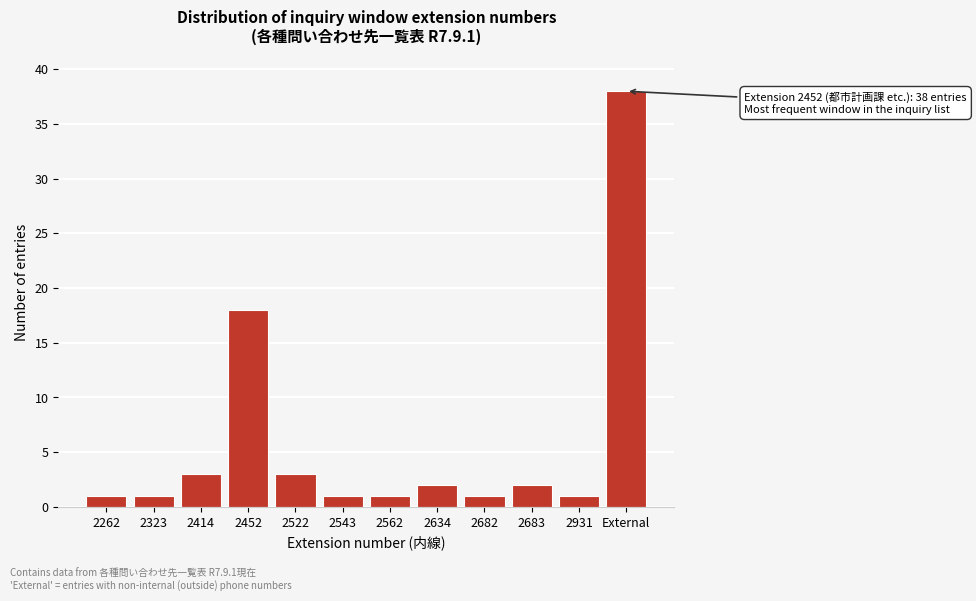

Reading right to left, list all the values displayed in this chart.

External=38	2931=1	2683=2	2682=1	2634=2	2562=1	2543=1	2522=3	2452=18	2414=3	2323=1	2262=1